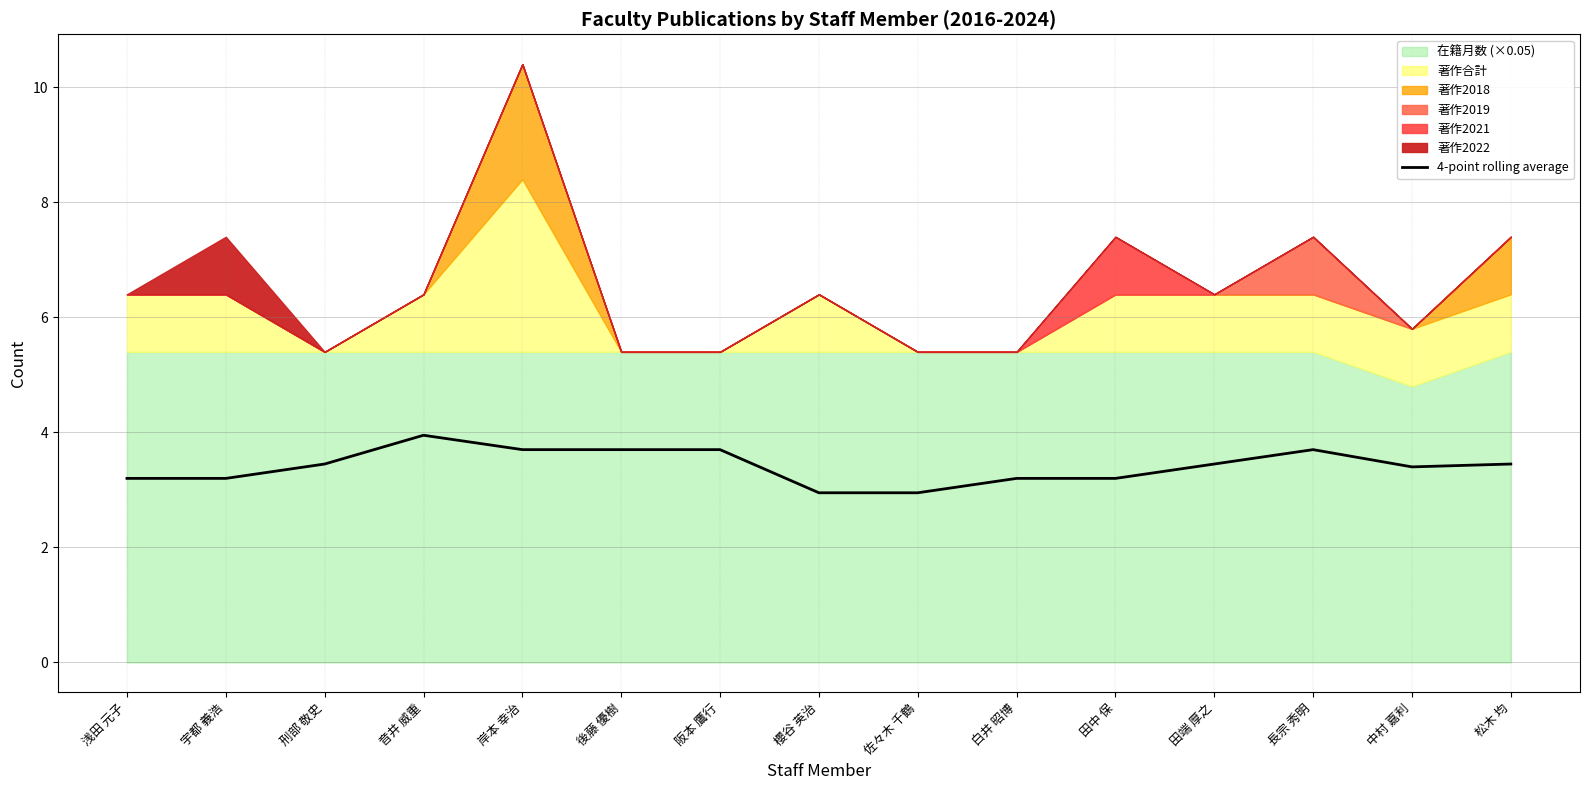

At which category does the data reach its first local peak?

音井 威重